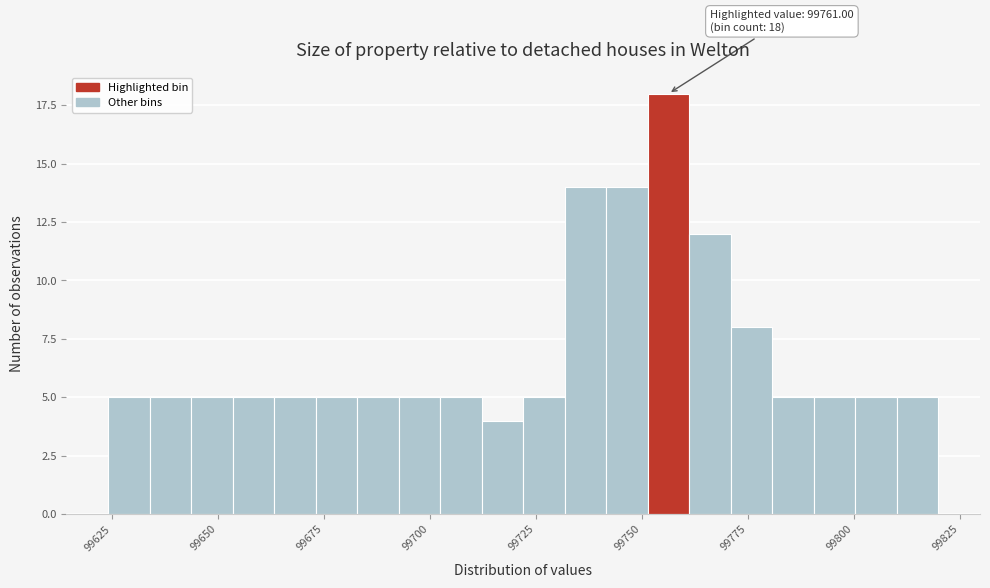

Around what value on the x-axis is the tallest bar? Give the approximate position of its centre, as read against the axis.

99755